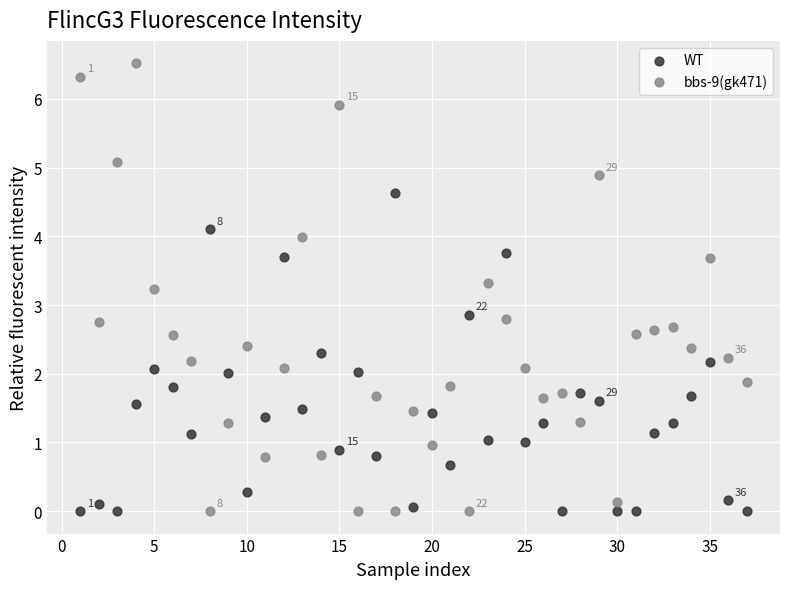

Which series reaches the maximum Y coordinate?

bbs-9(gk471)